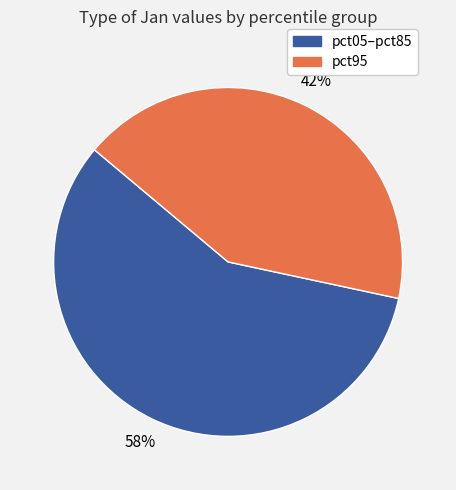

Is there any slice that represents more than half of the pie?

Yes